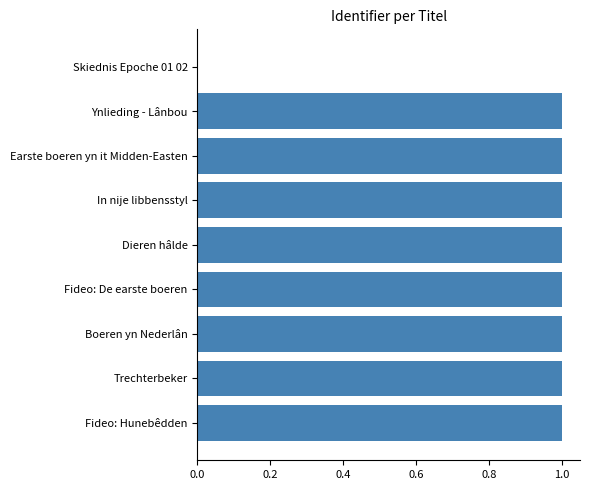

Reading bottom to top, what are all the values shown in this chart?

Fideo: Hunebêdden=1.0	Trechterbeker=1.0	Boeren yn Nederlân=1.0	Fideo: De earste boeren=1.0	Dieren hâlde=1.0	In nije libbensstyl=1.0	Earste boeren yn it Midden-Easten=1.0	Ynlieding - Lânbou=1.0	Skiednis Epoche 01 02=0.0